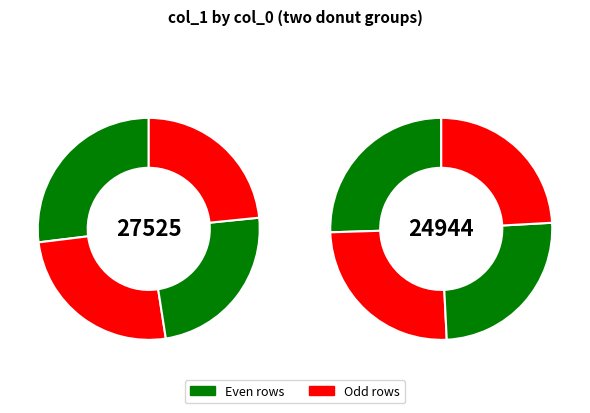

How many slices are in this pie chart?

8